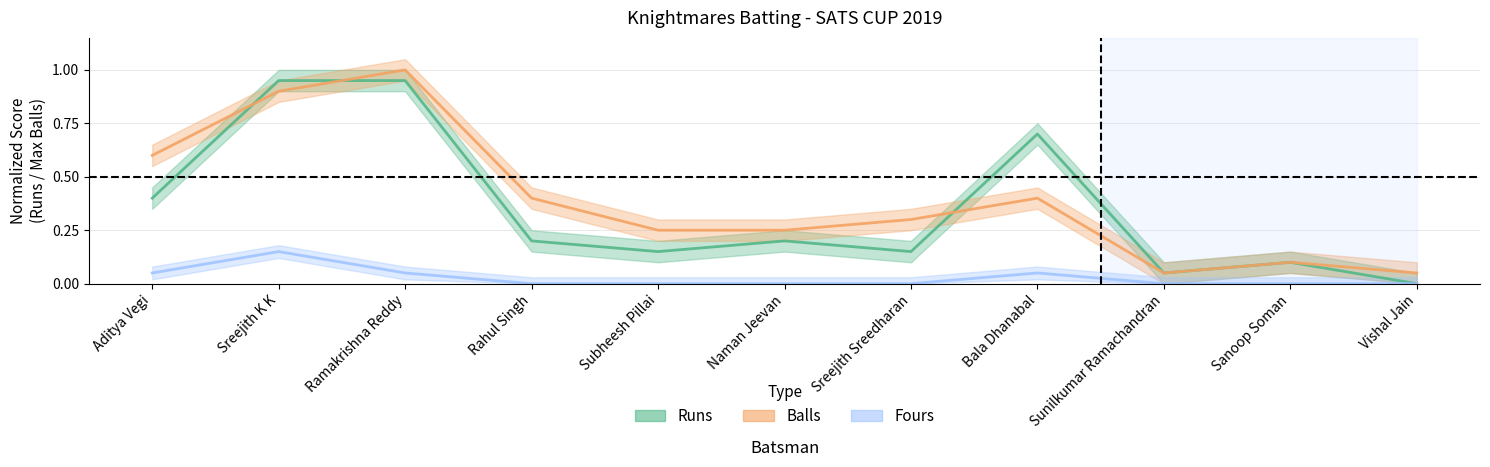

What is the minimum value for balls?

0.1